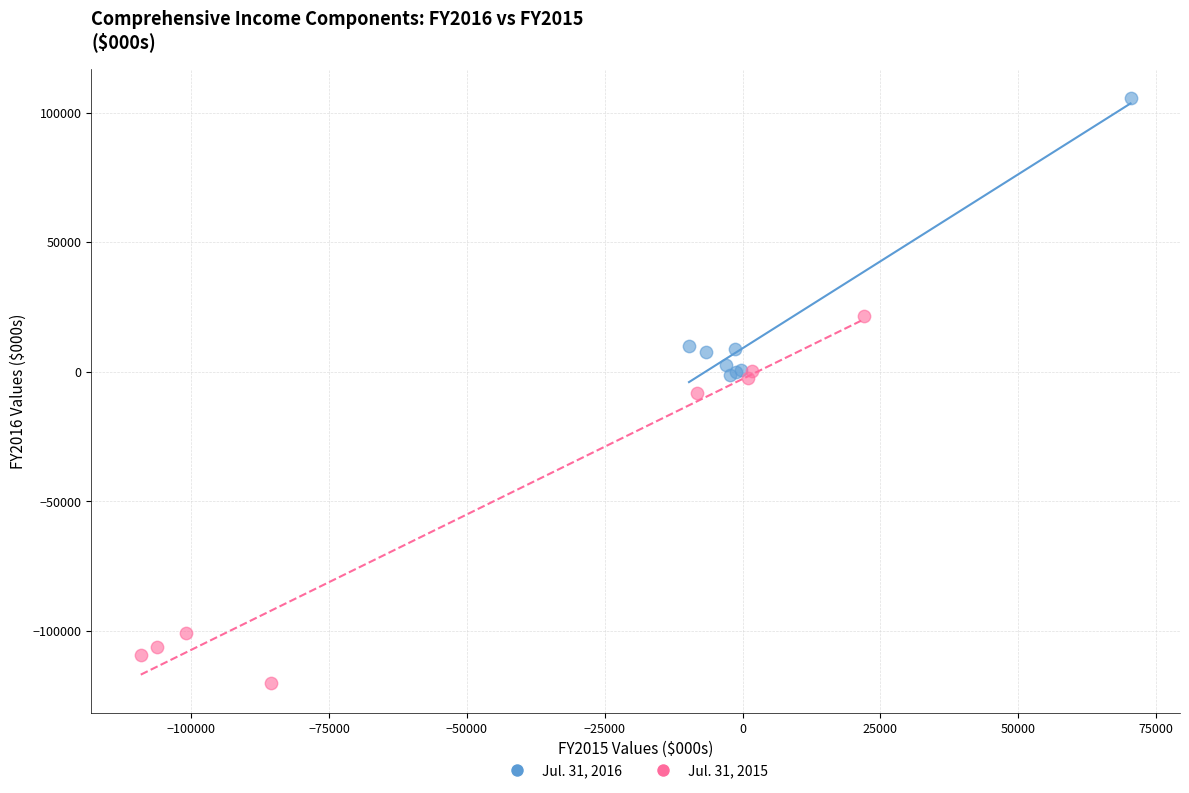

Which series reaches the maximum Y coordinate?

Jul. 31, 2016